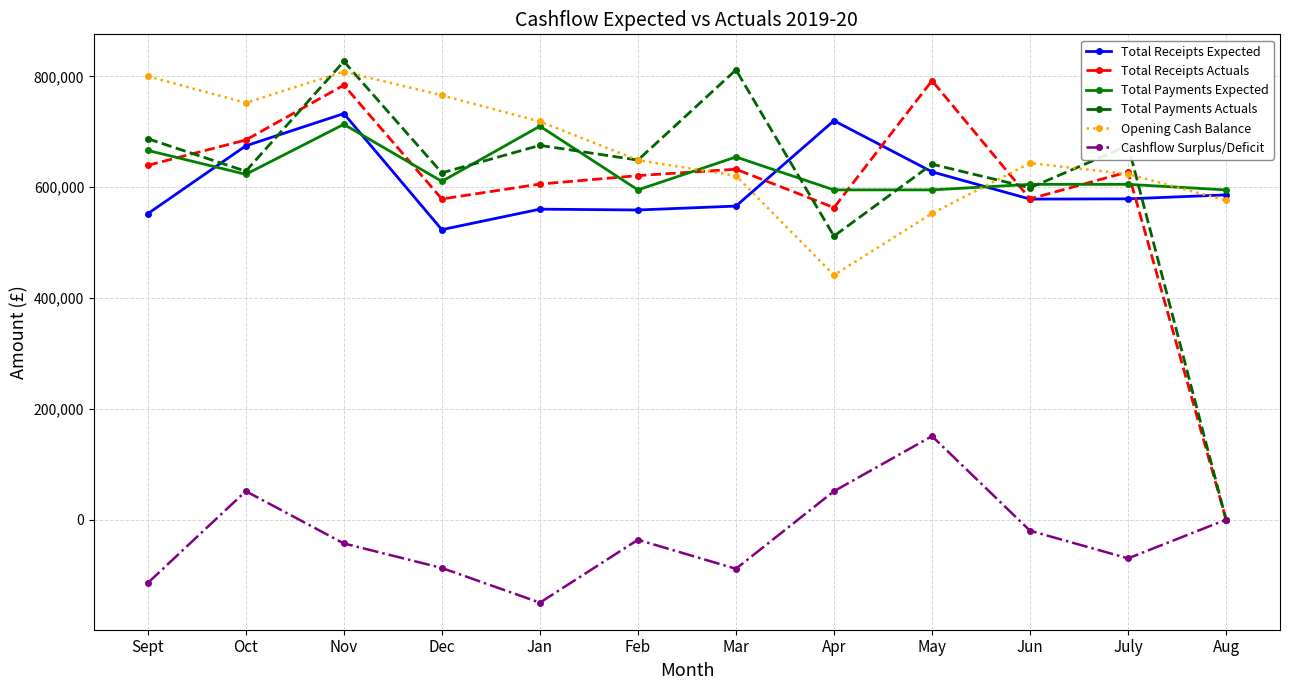

What is the approximate value of Cashflow Surplus/Deficit at Nov?

-42892.0